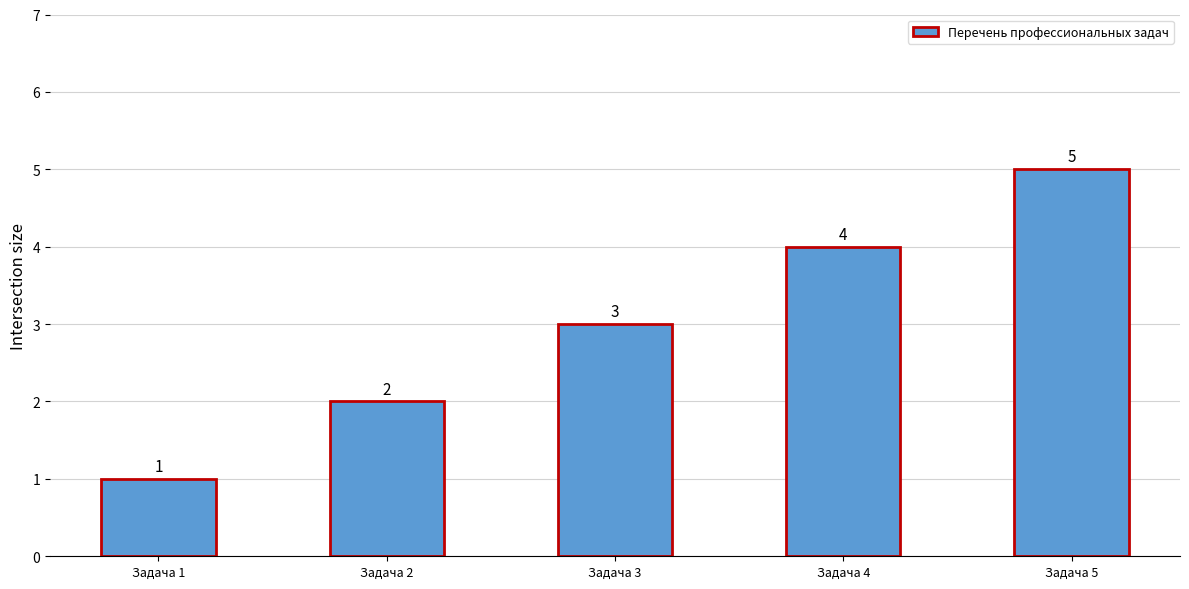

Count the values in the range 2 to 4.

3